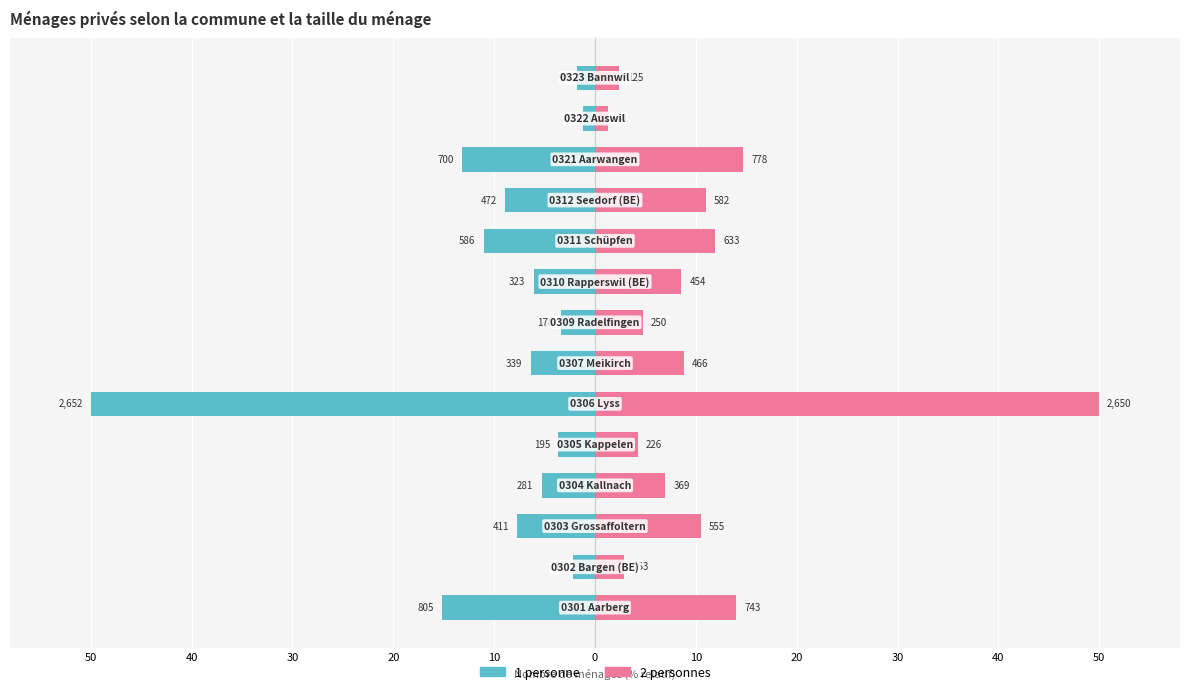

What are all the series names shown in the legend?

1 personne, 2 personnes